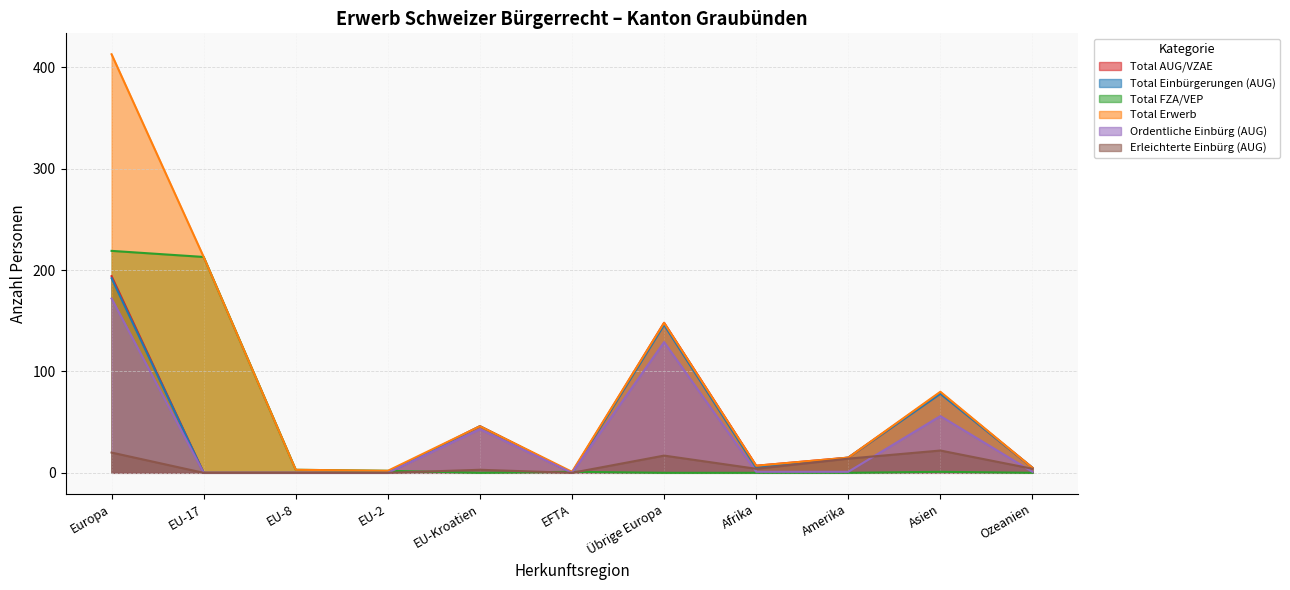

How many lines are shown in the chart?

6